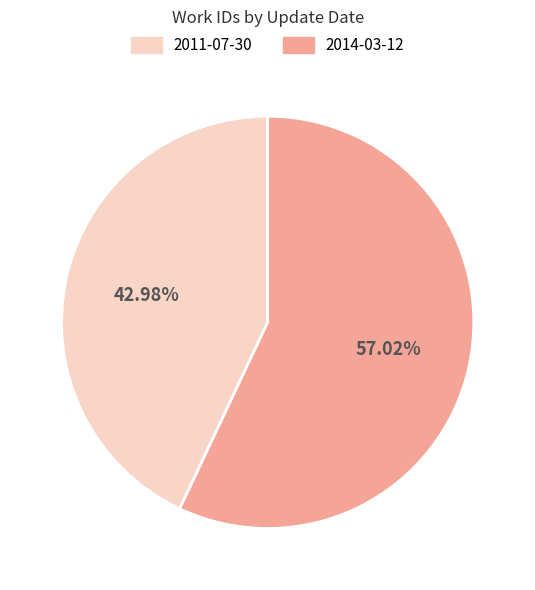

Which category has the biggest portion of the pie?

2014-03-12